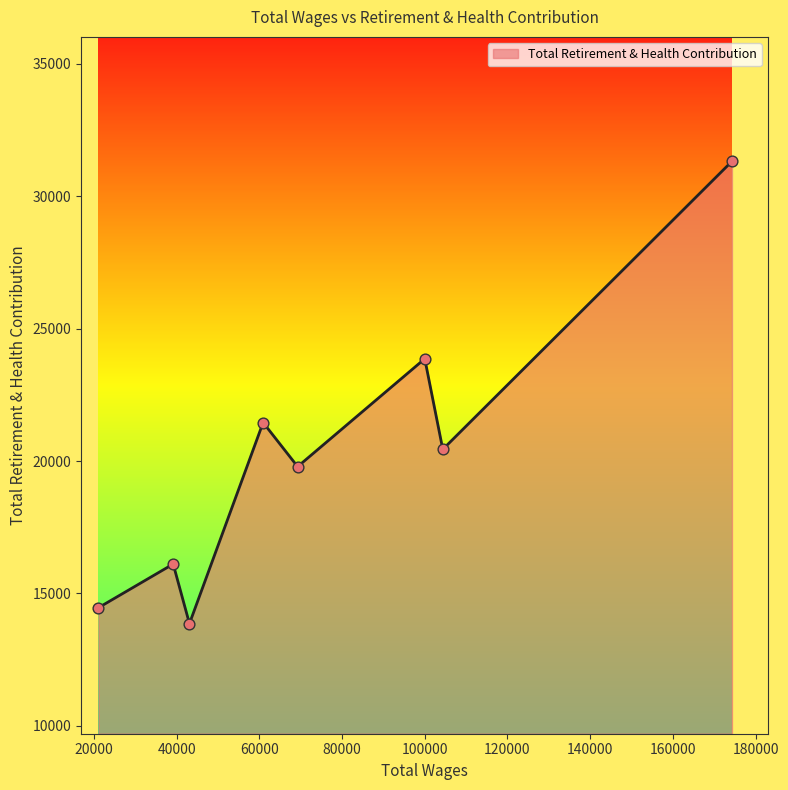

What is the minimum value shown in the chart?

13862